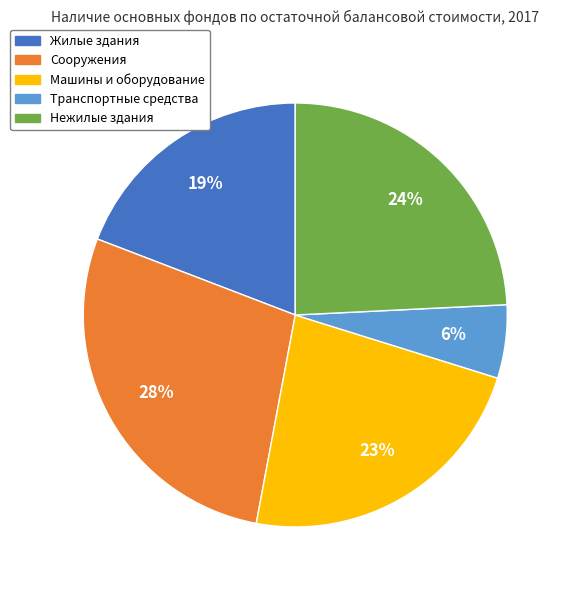

The Транспортные средства slice represents 1% of the pie. True or false?

False